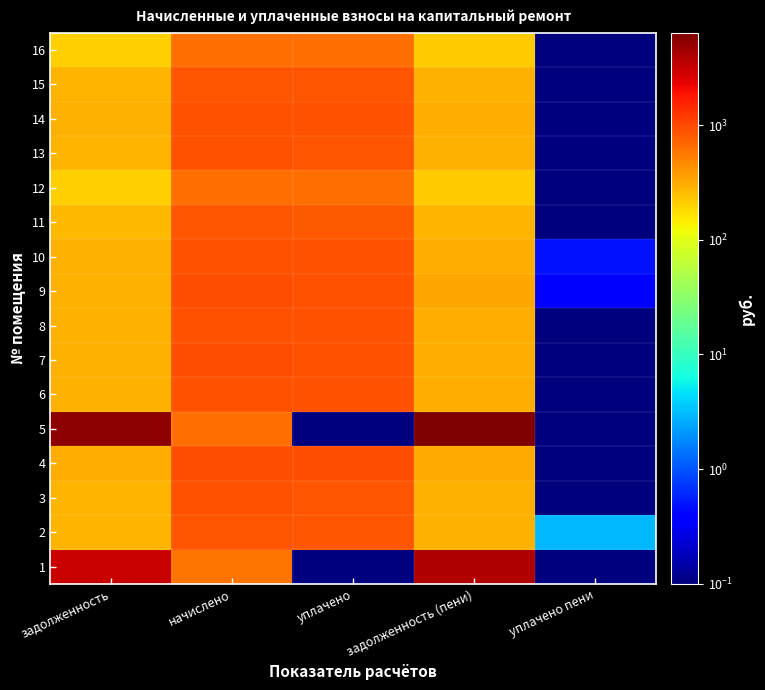

How many series are shown in this chart?

16